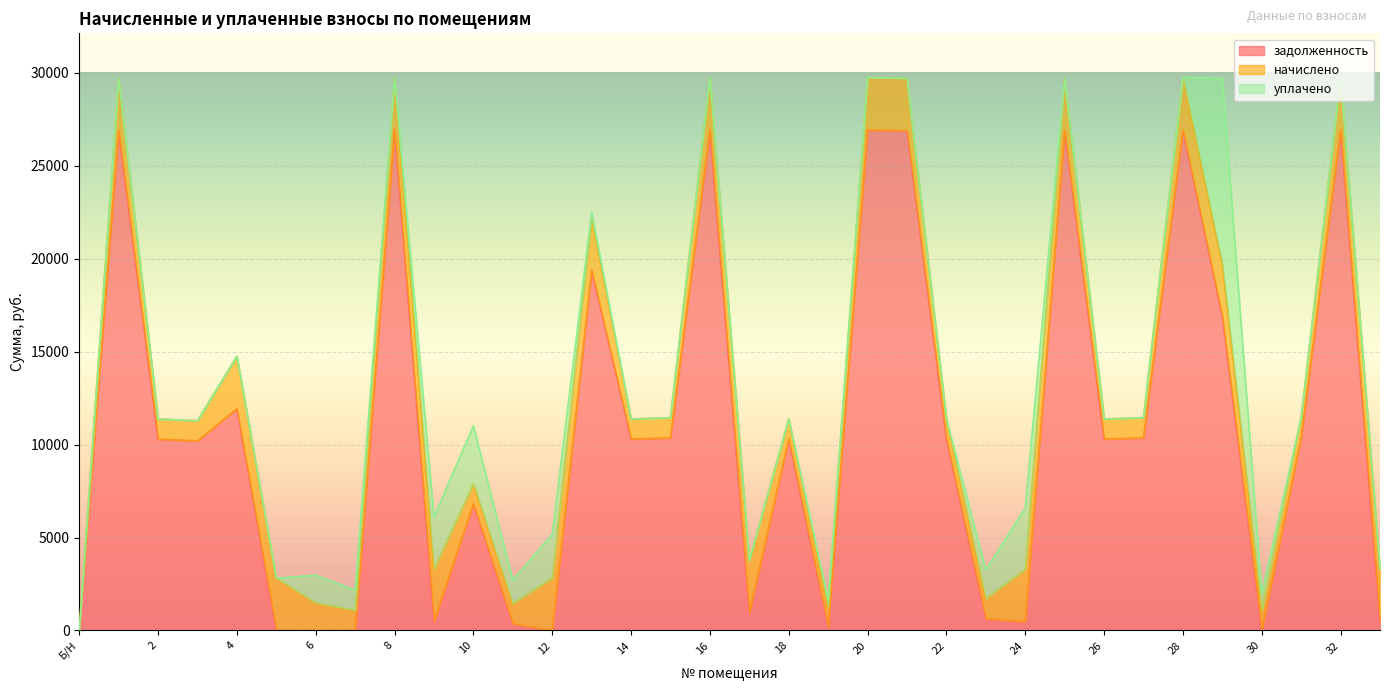

What is the total value across all series at 6?

2973.7